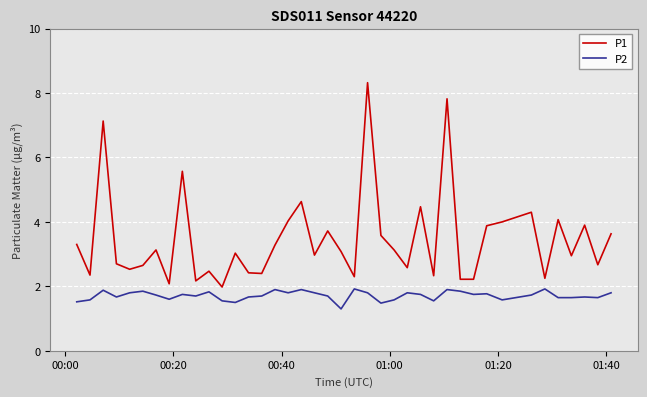

Which series has the largest total across all categories?

P1